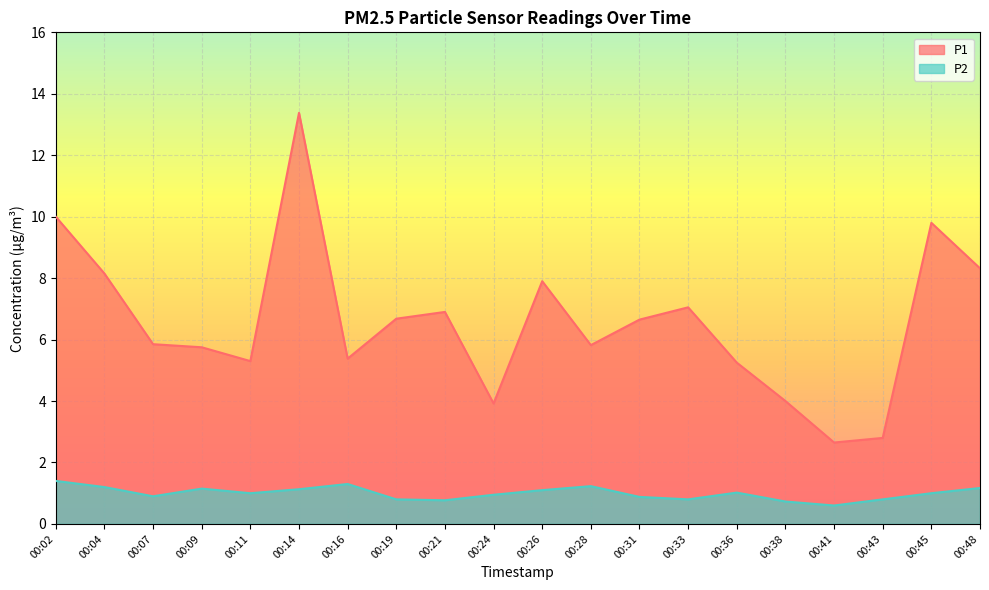

What is the total value across all series at 00:26?

9.0